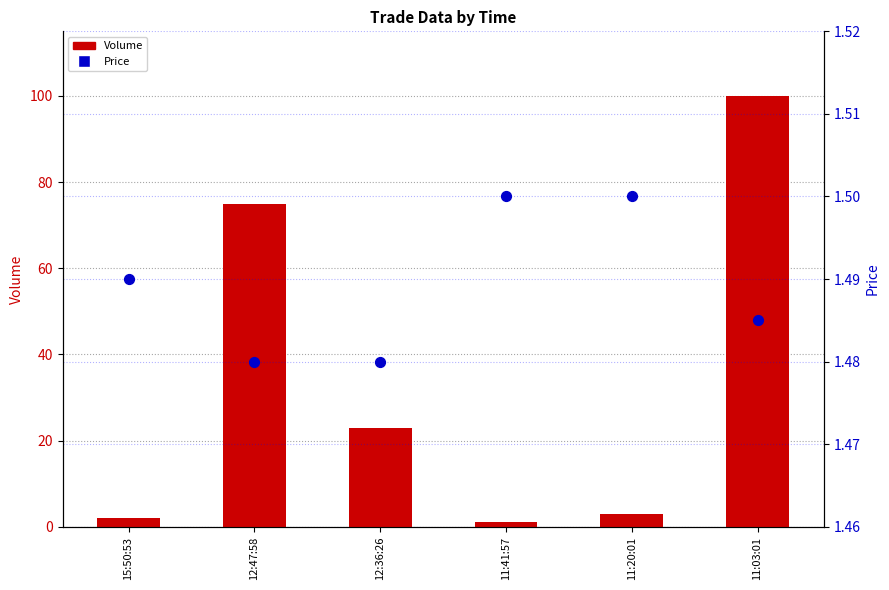

Which series has the largest Y range (max minus min)?

Volume